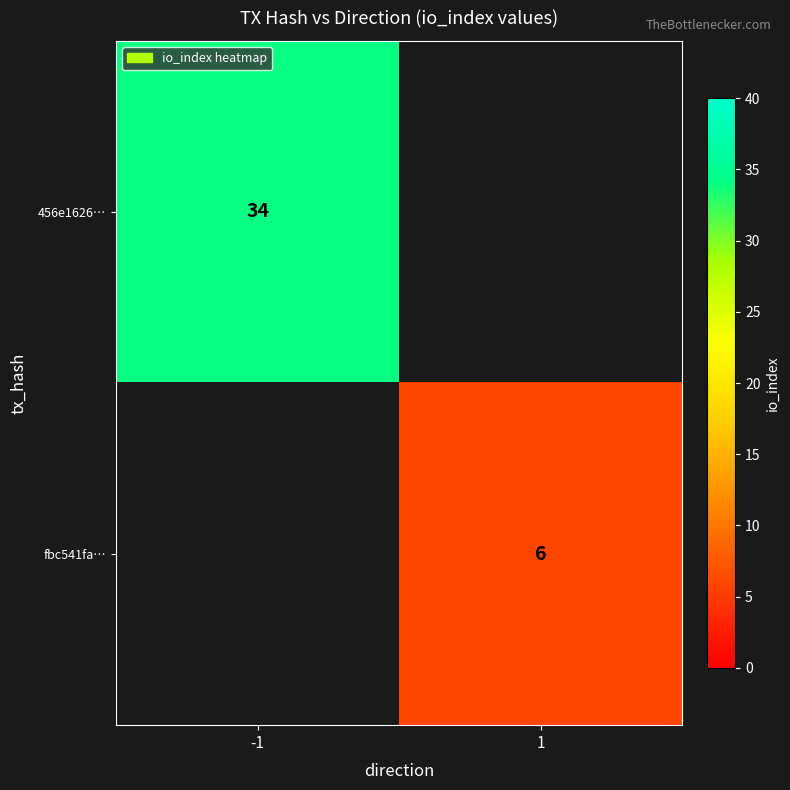

Is the value of 456e1626… at -1 greater than the value of fbc541fa… at 1?

Yes